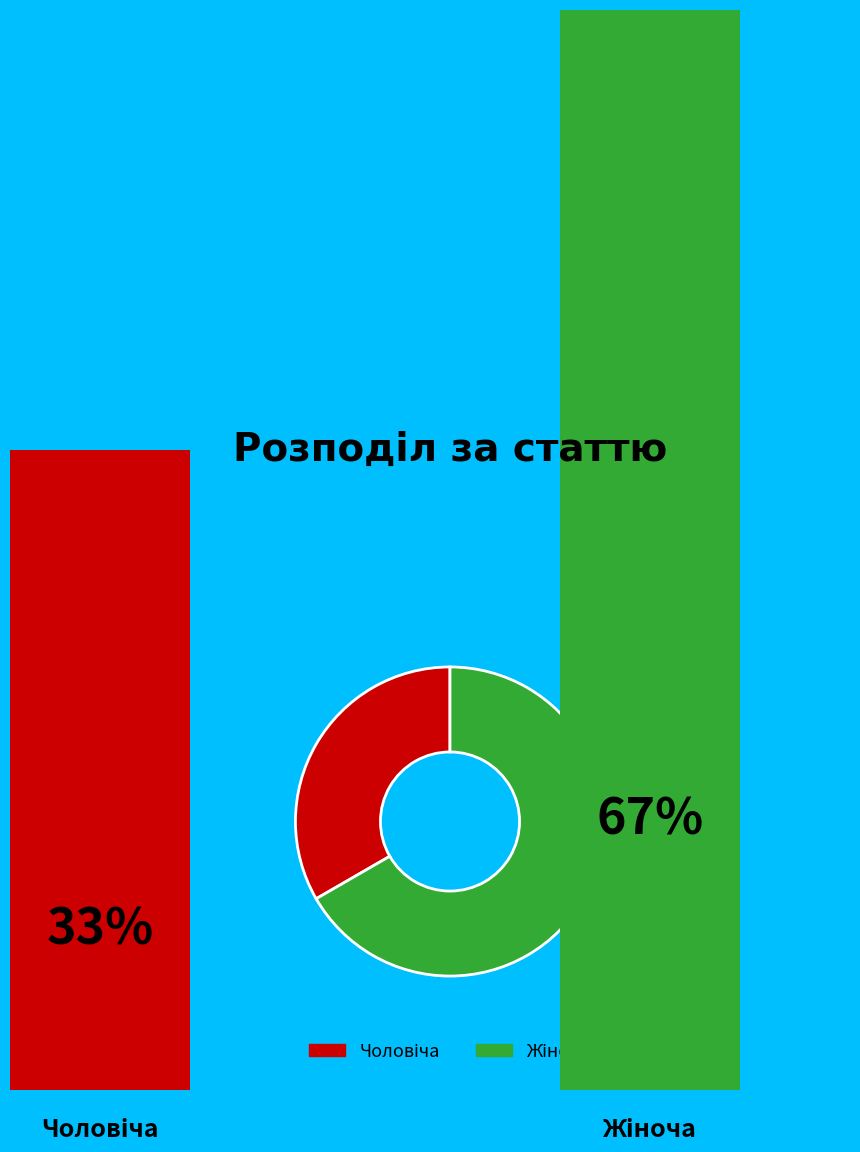

Is there any slice that represents more than half of the pie?

Yes